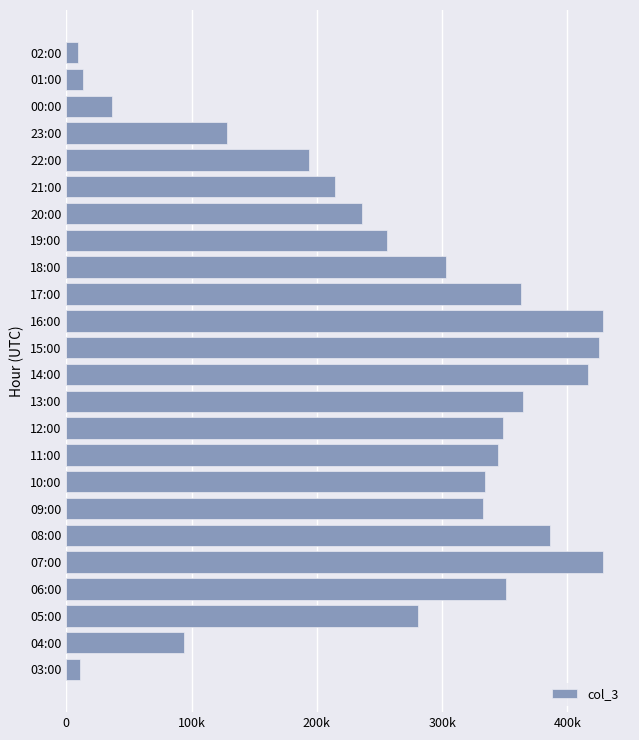

Does the chart contain any negative values?

No